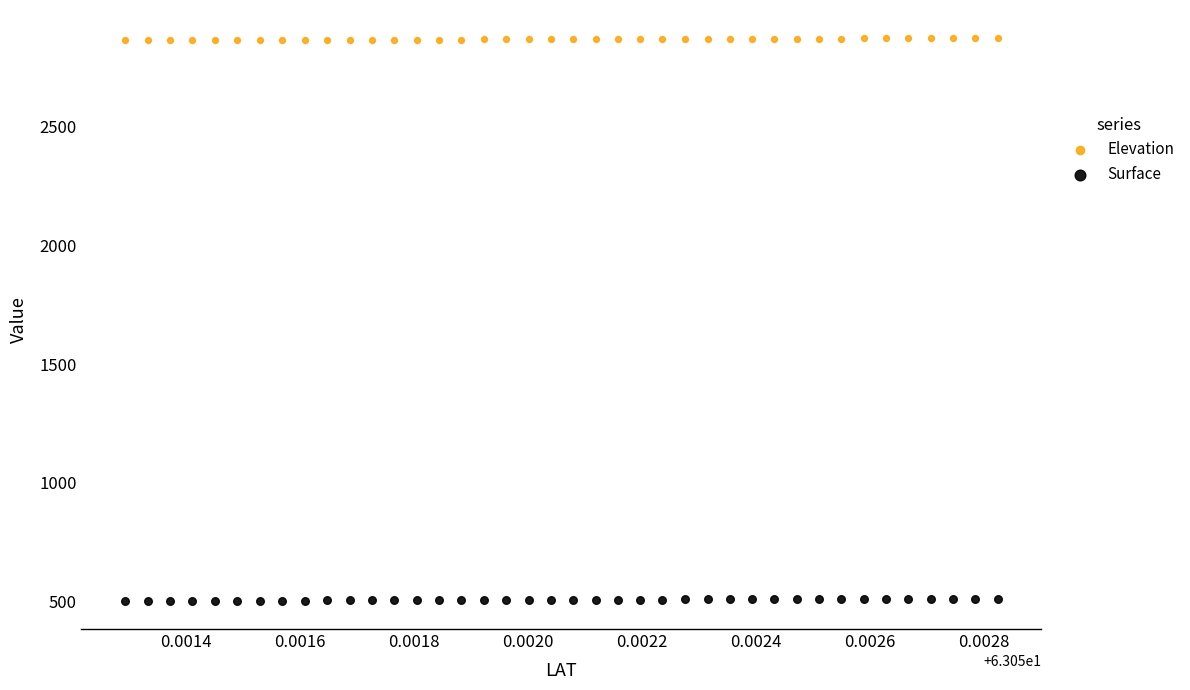

Which series contains the lowest Y value?

Surface